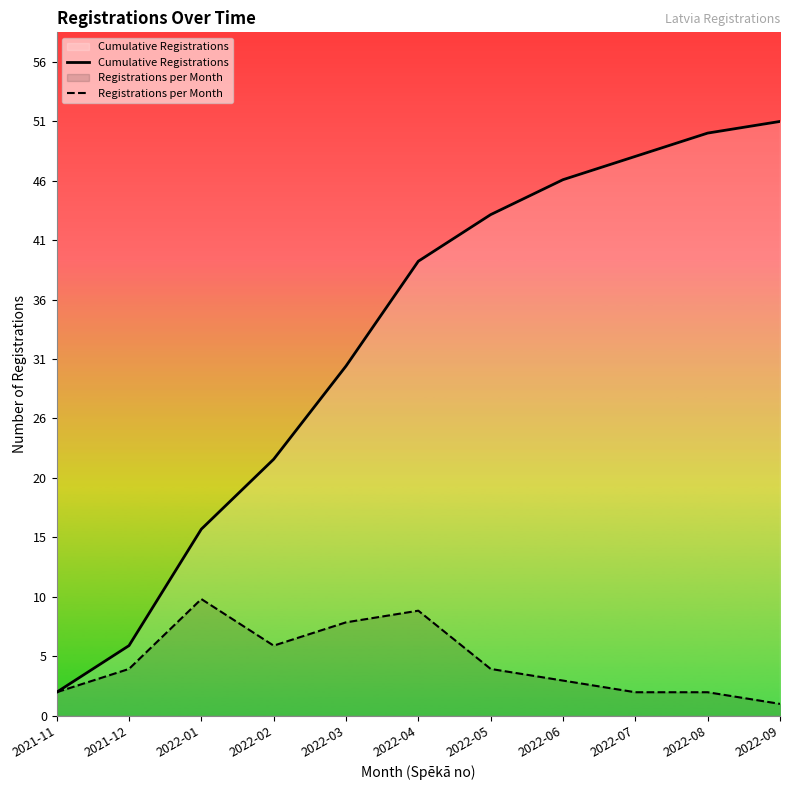

The Registrations per Month series shows 9 at 2022-04. True or false?

True